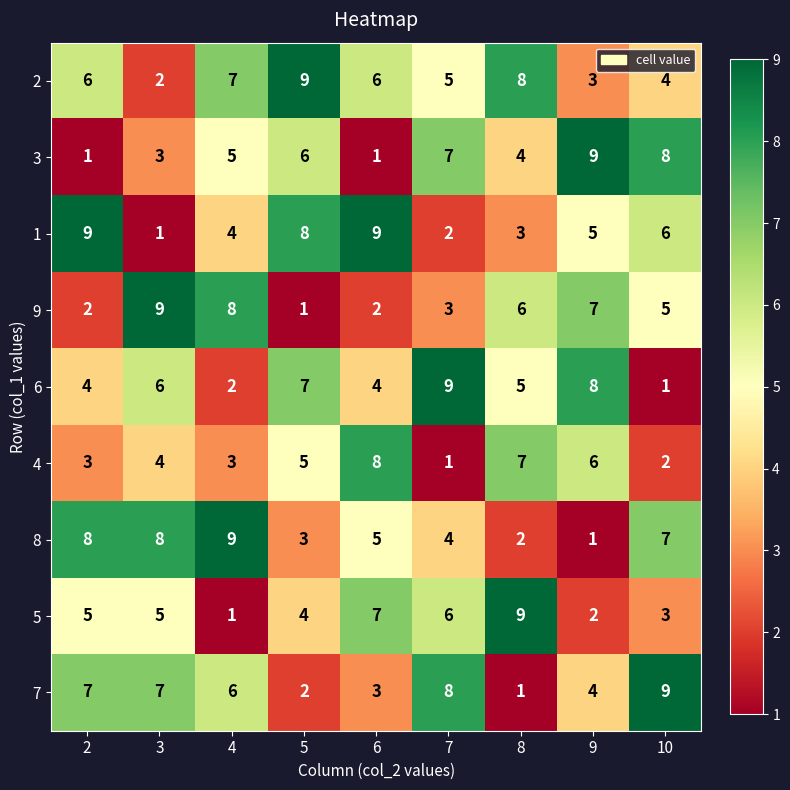

True or false: 1 has a value of 2 at 7.

True